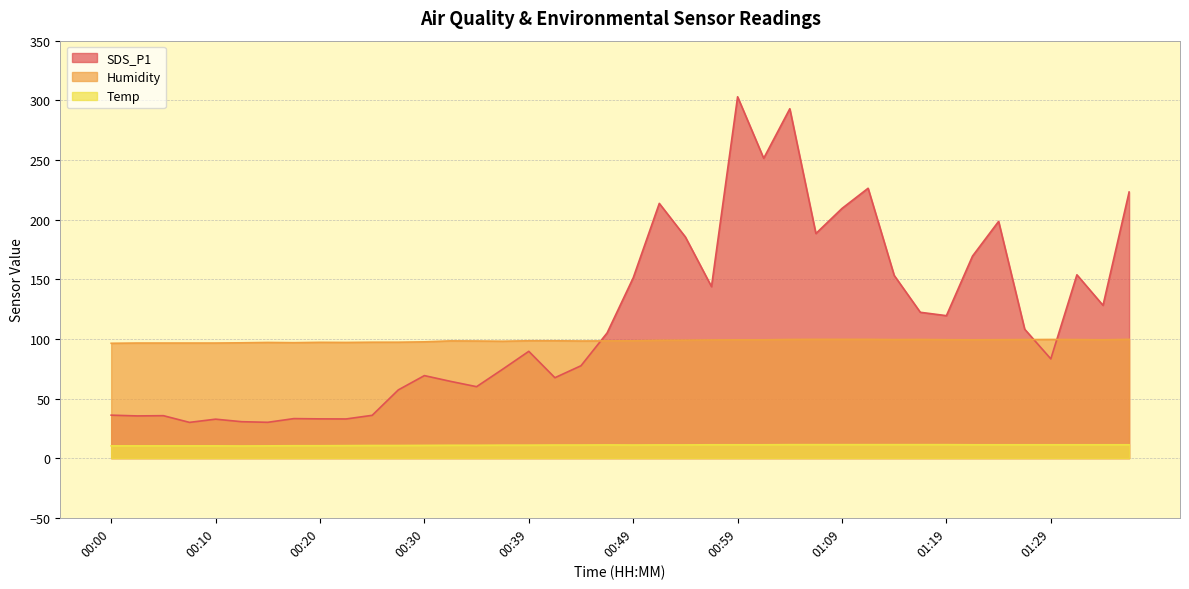

True or false: Temp and SDS_P1 intersect in this chart.

False